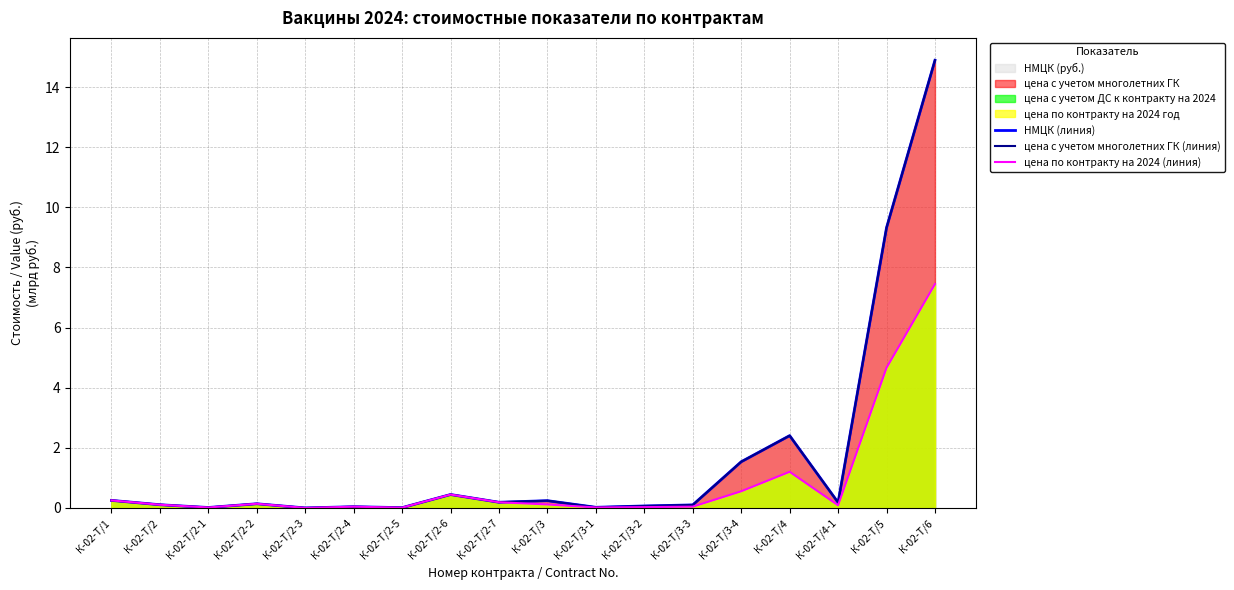

What is the difference between the second highest and second lowest values in the цена с учетом многолетних ГК (линия) series?

9.3